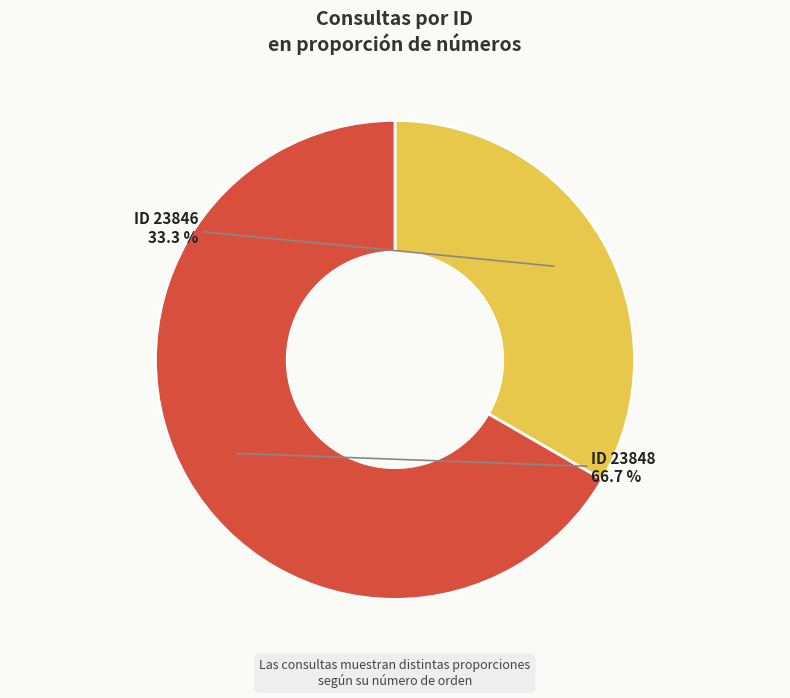

Does any single category account for the majority?

Yes